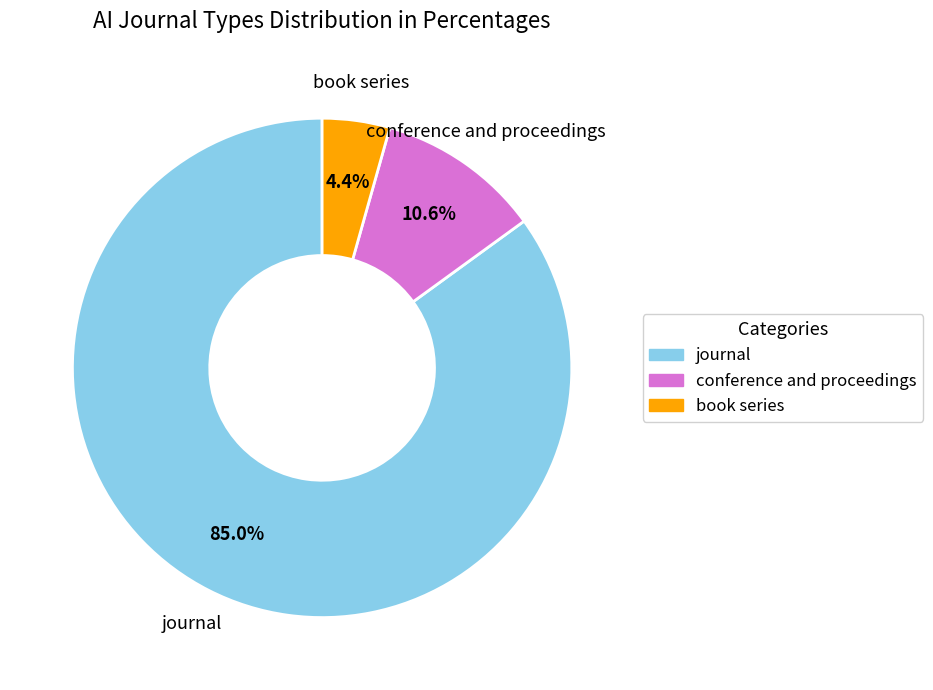

Approximately how many times larger is the value at book series compared to journal?

0.1